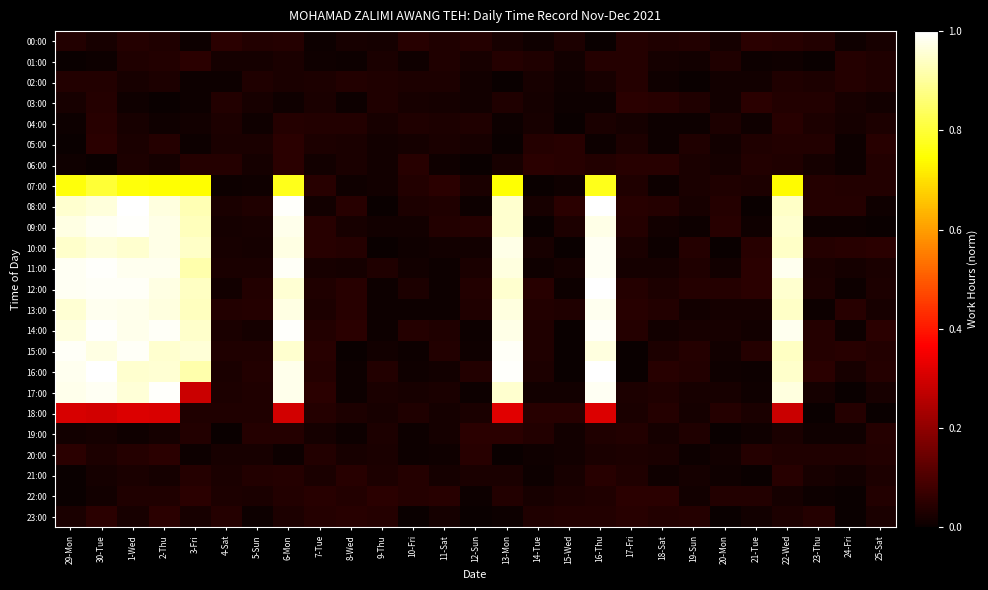

Which label corresponds to the smallest value in the chart?

24-Fri